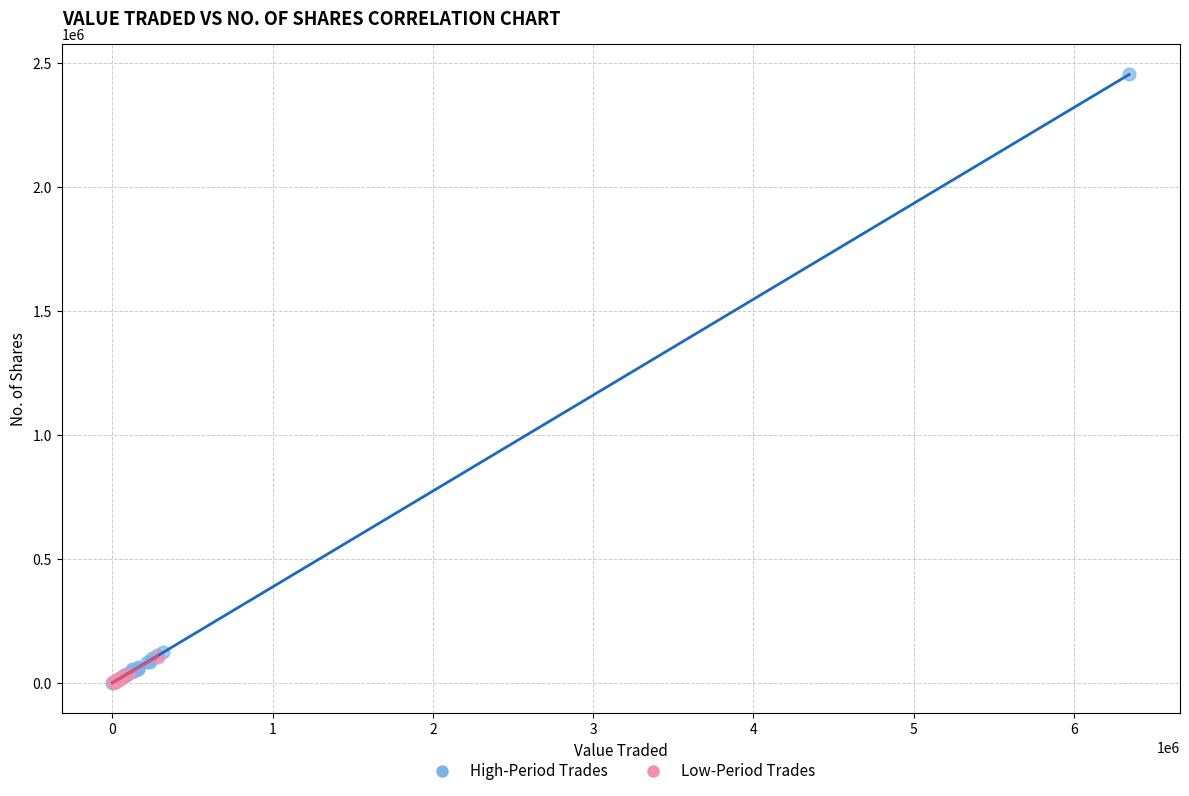

Which series contains the highest Y value?

High-Period Trades